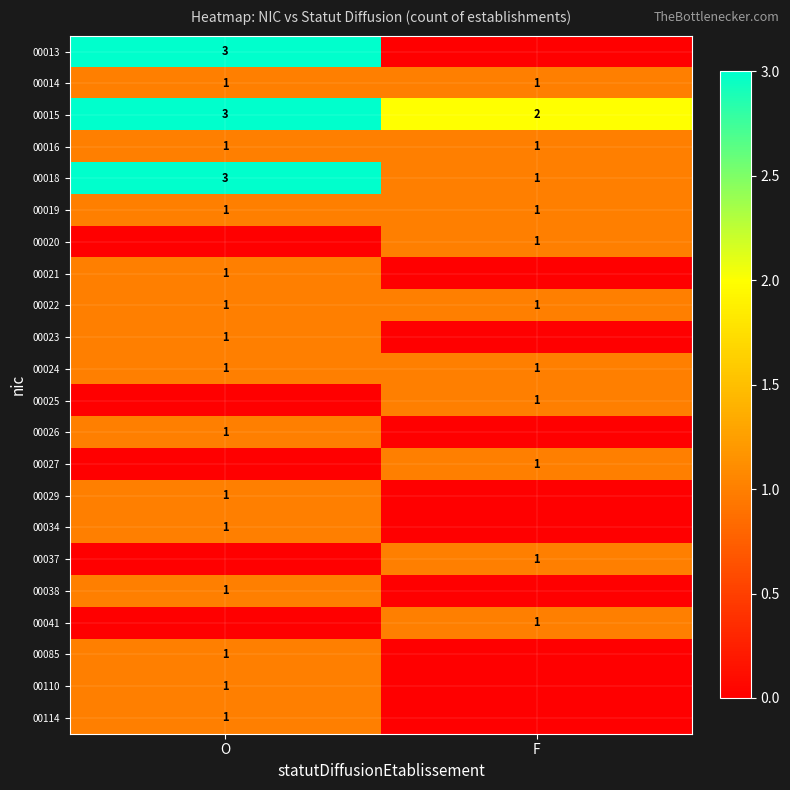

True or false: 00114 has a value of 1 at O.

True